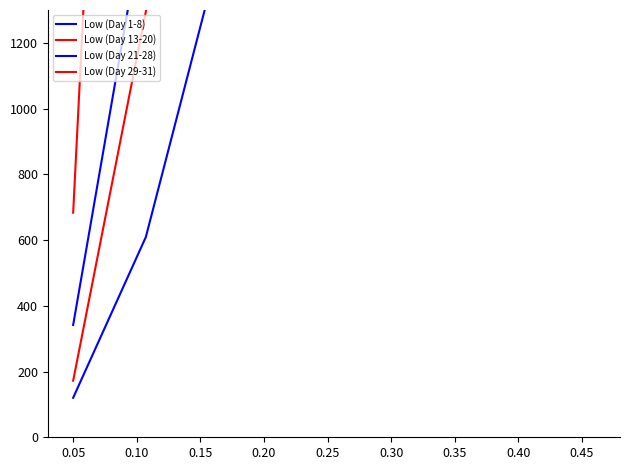

What is the difference between the second highest and minimum values in the Low (Day 21-28) series?

22835.0